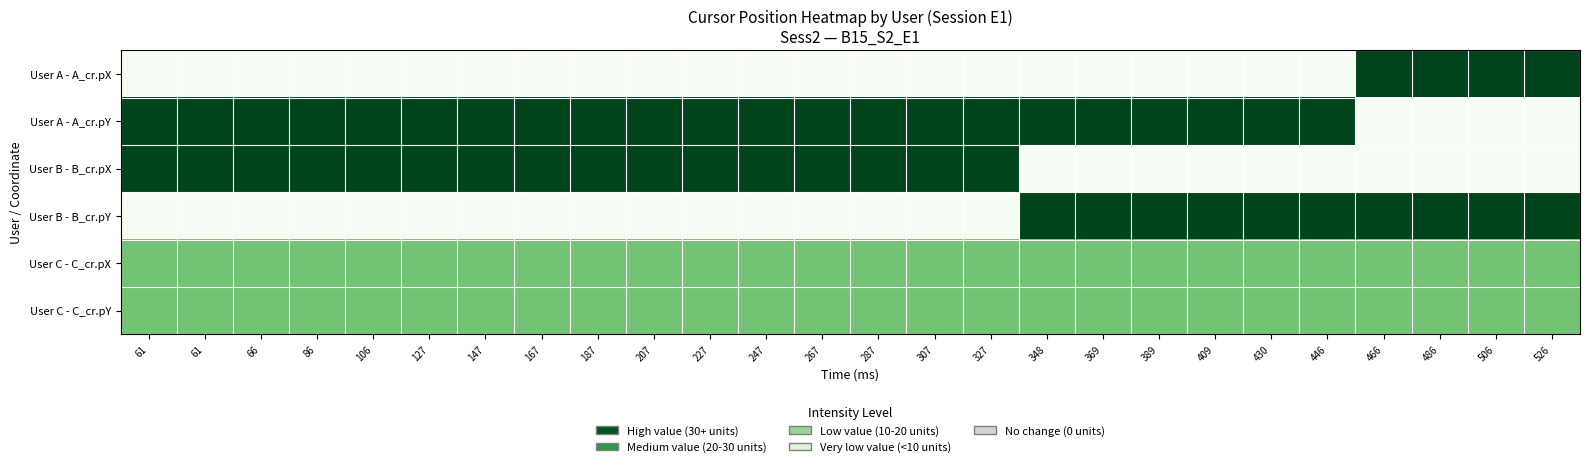

At which category is the sum across all series the highest?

61